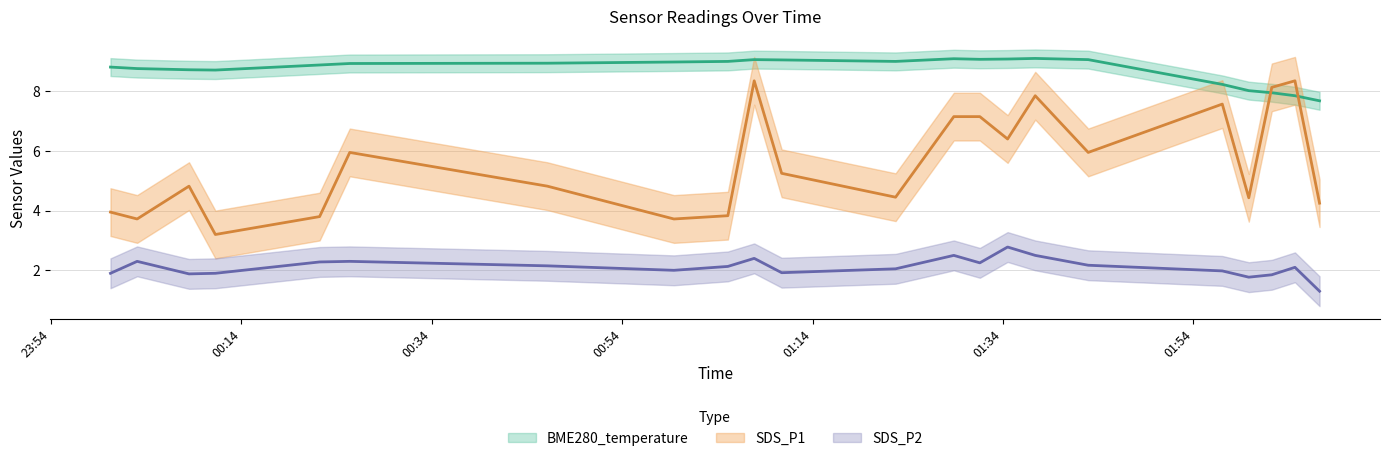

Which series ends up on top after the final intersection of SDS_P1 and BME280_temperature?

BME280_temperature